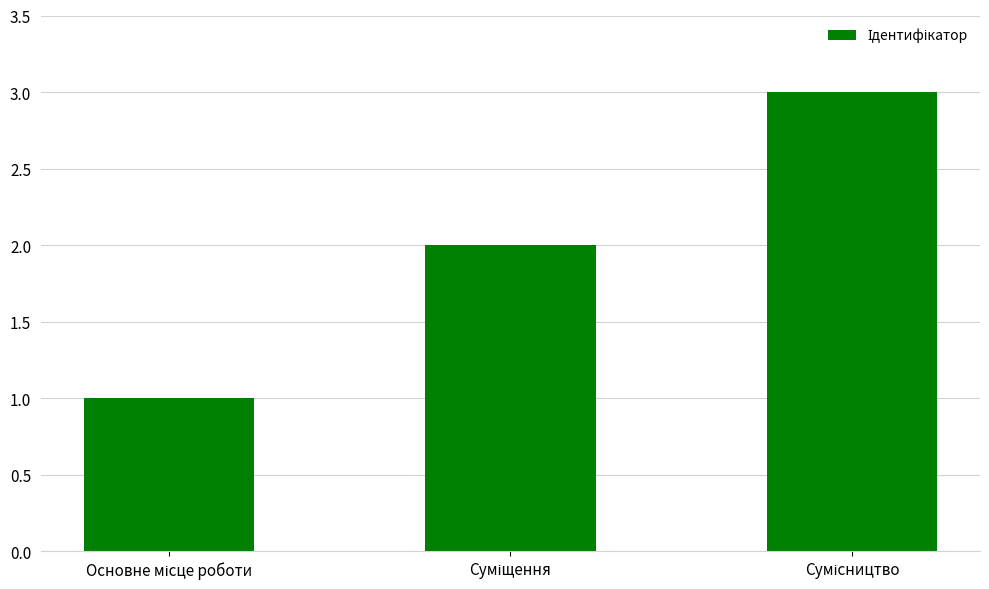

What is the sum of all values?

6